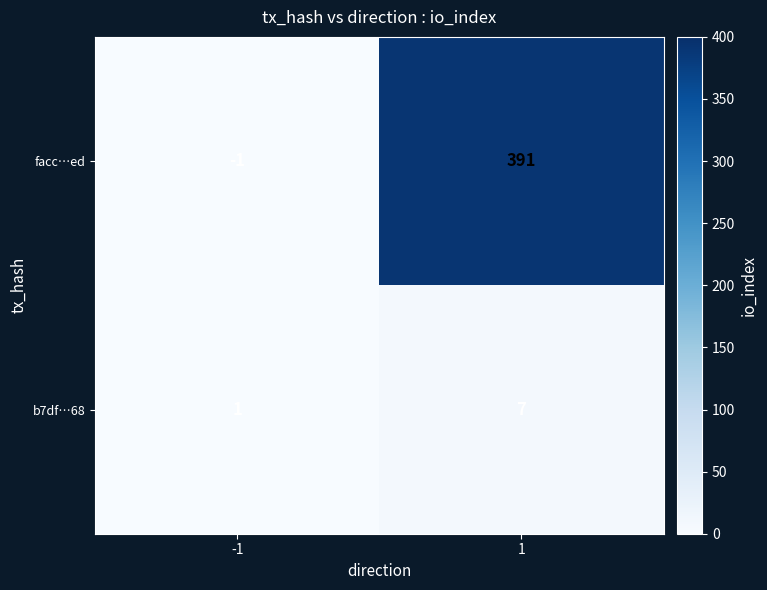

Reading left to right, extract all data points from this chart.

facc…ed: -1	391
b7df…68: 1	7